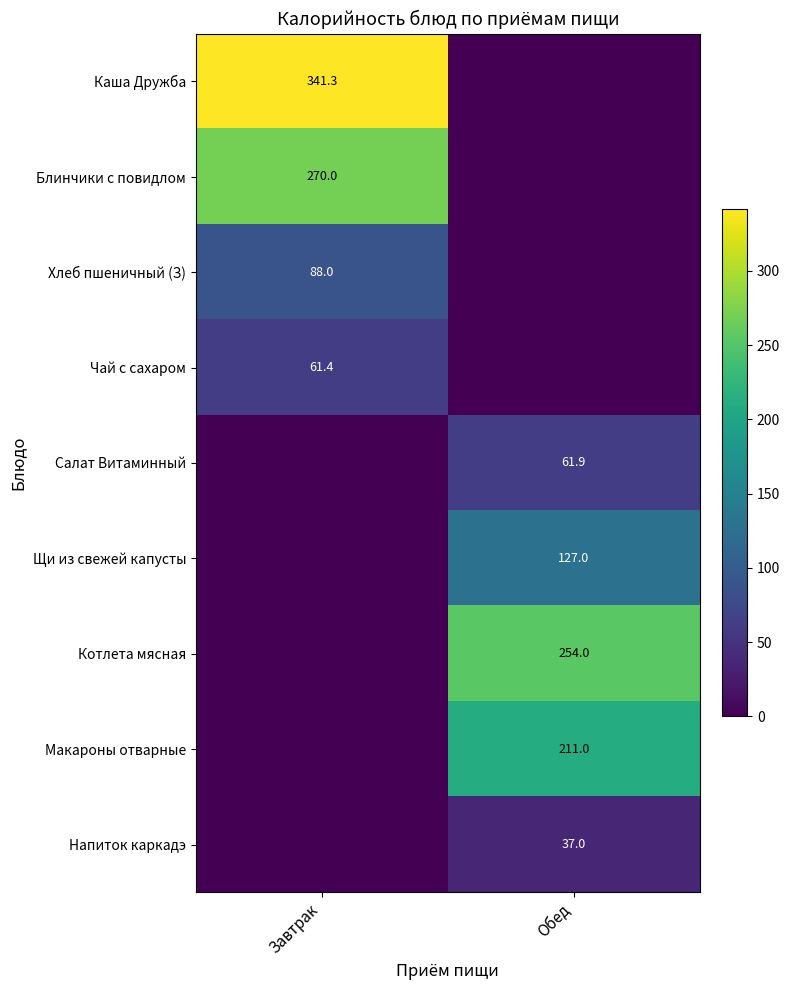

The Салат Витаминный series shows 41.9 at Обед. True or false?

False